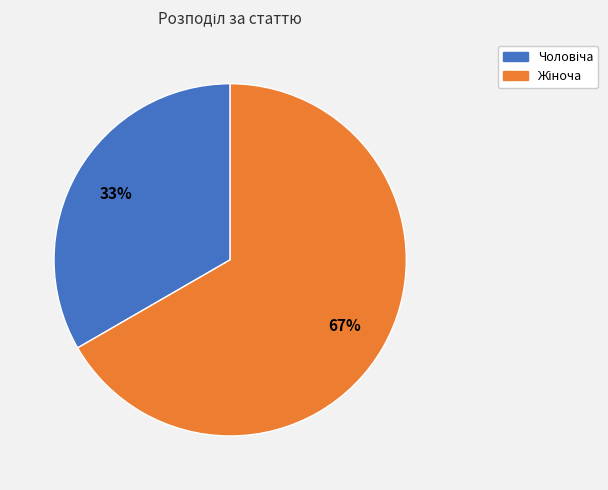

To the nearest percent, what is the average slice percentage?

50%